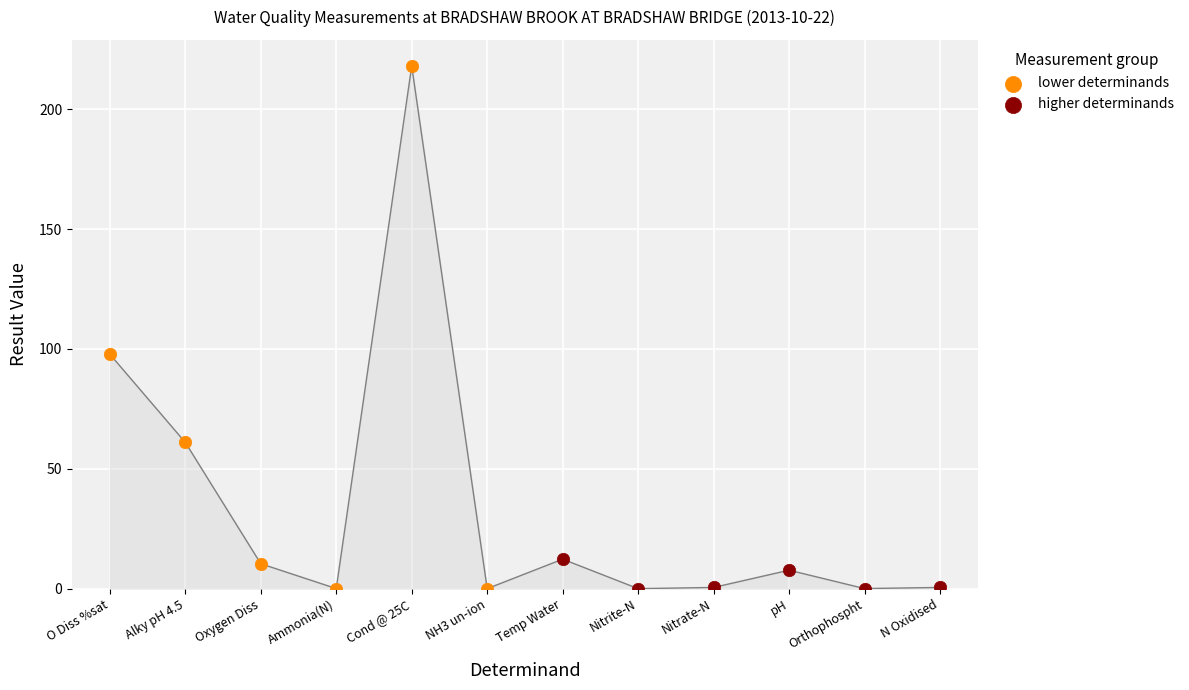

Which series has the widest spread of Y values?

lower determinands